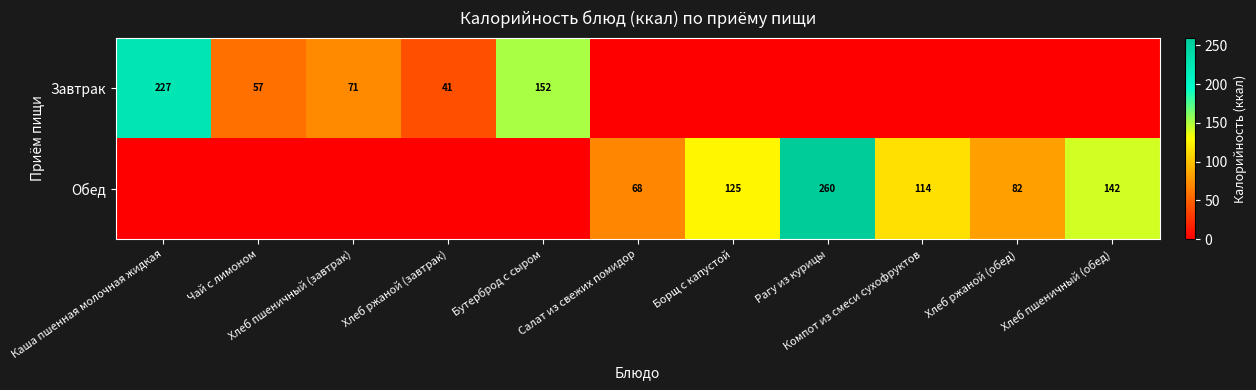

At how many categories does at least one series exceed 145?

3